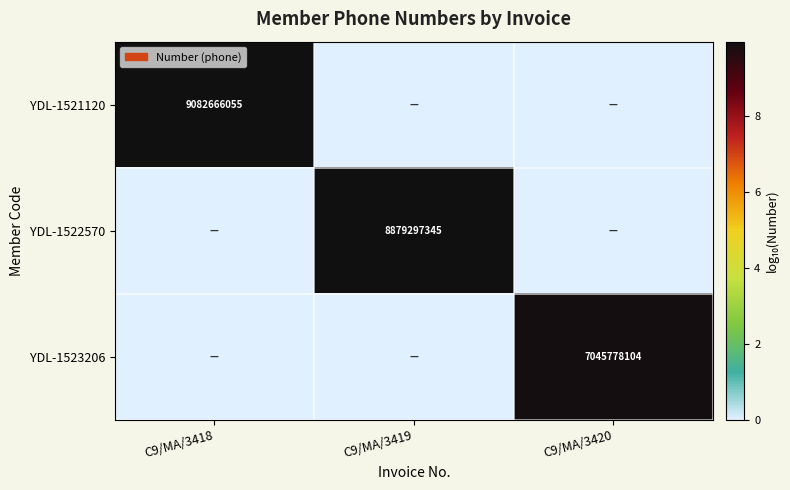

The YDL-1521120 series shows 9082666055 at C9/MA/3418. True or false?

True